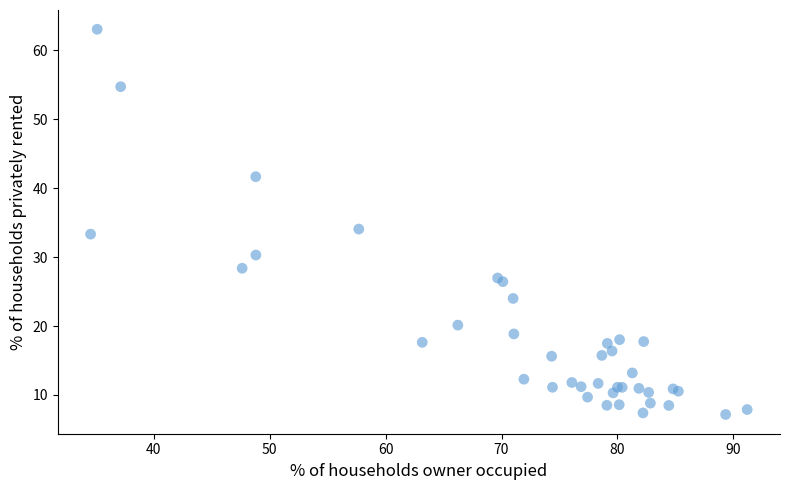

What Y value in the scatter plot is closest to 35?

34.1